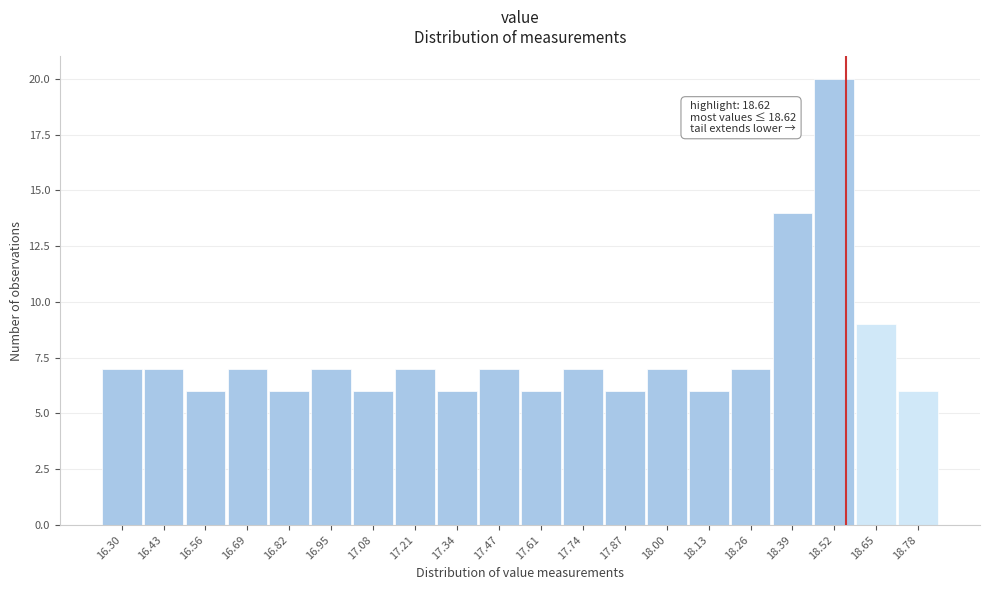

Reading left to right, transcribe all the data shown in this chart.

7	7	6	7	6	7	6	7	6	7	6	7	6	7	6	7	14	20	9	6